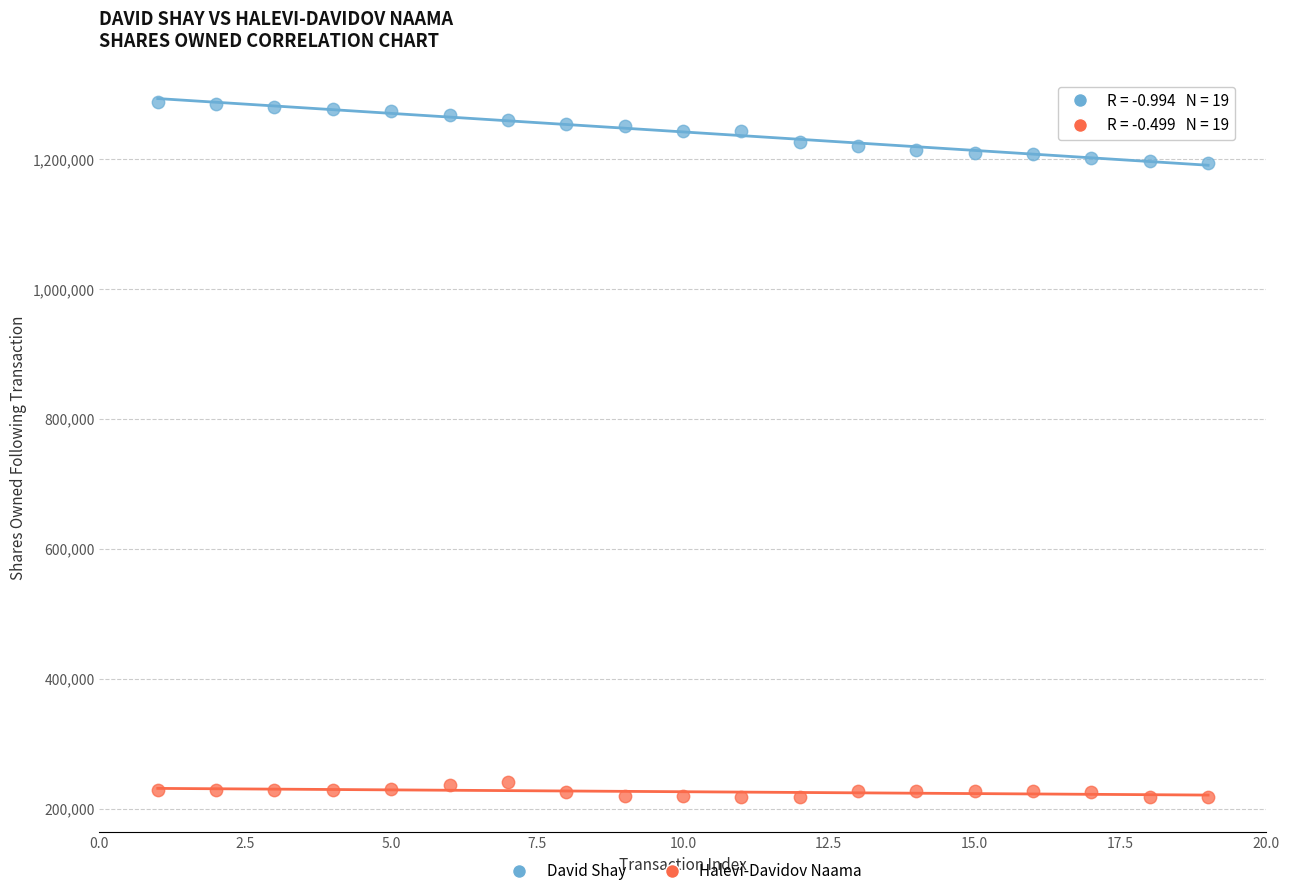

What is the X range (max minus min) for the scatter plot?

18